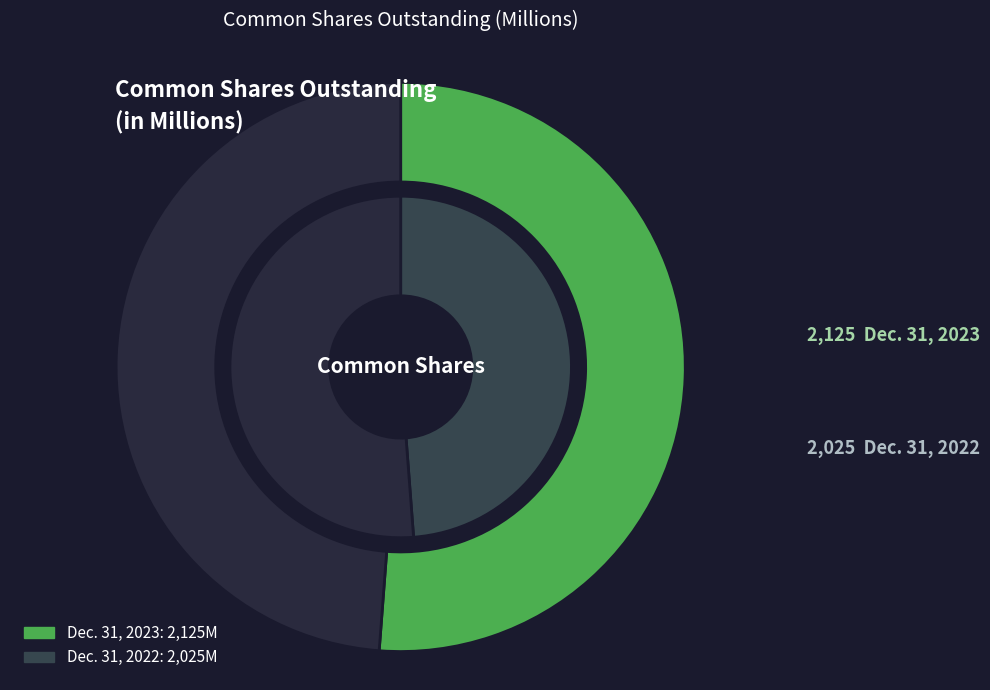

What is the change in value from Dec. 31, 2023 to Dec. 31, 2022?

-100